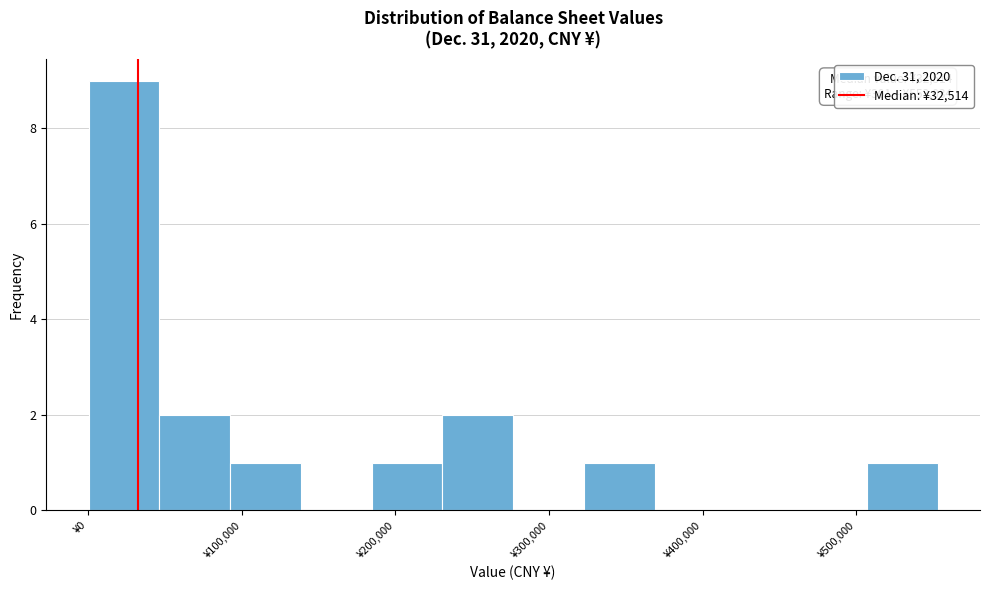

Over which range of the x-axis is the bar tallest?

0 to 50000